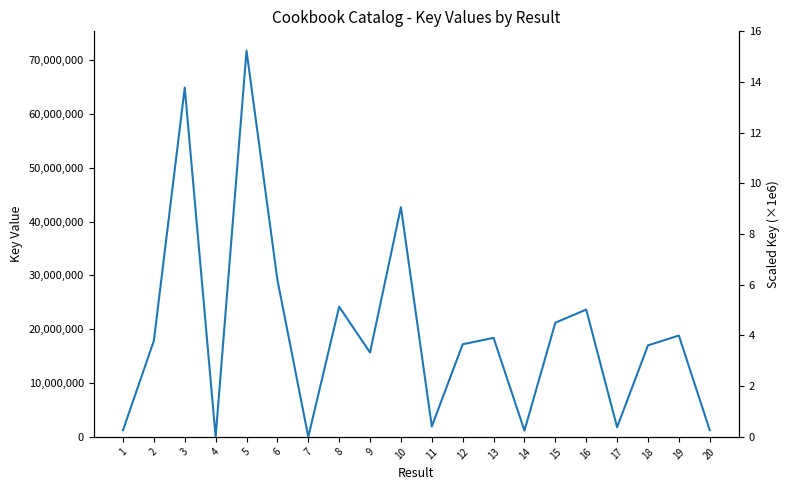

How many categories are shown in the chart?

20